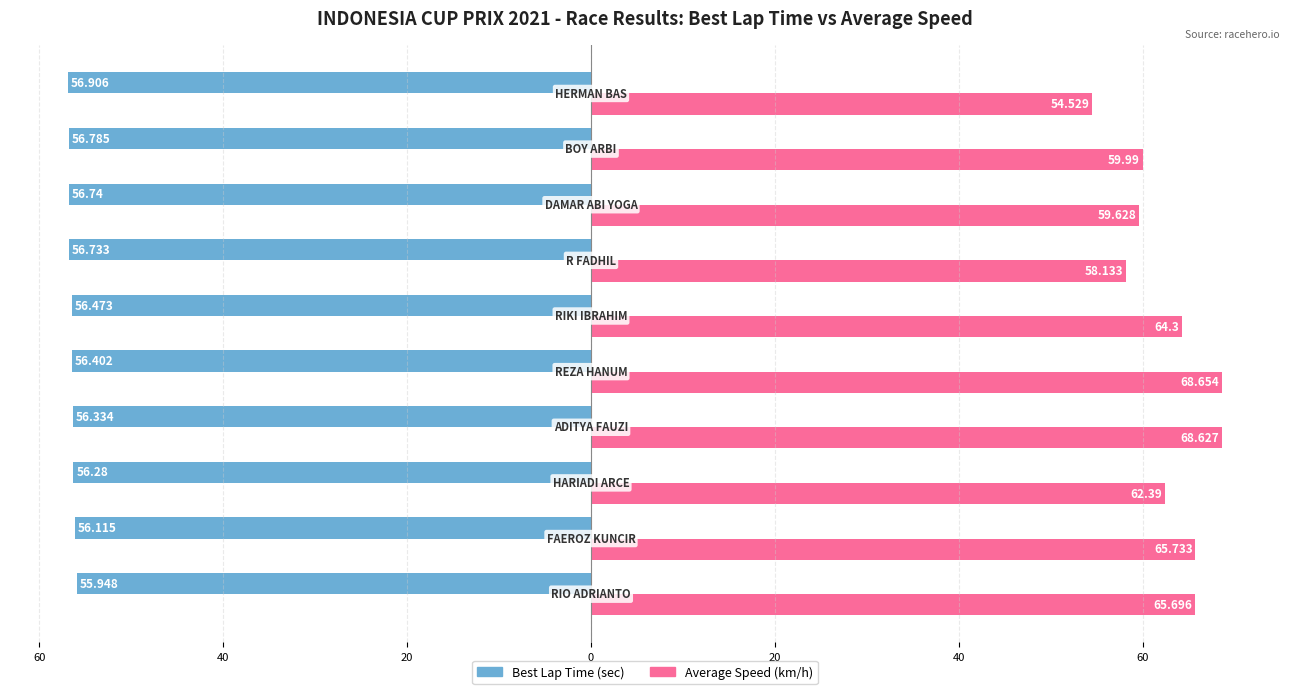

Reading left to right, what are all the values shown in this chart?

Best Lap Time (sec): -55.9	-56.1	-56.3	-56.3	-56.4	-56.5	-56.7	-56.7	-56.8	-56.9
Average Speed (km/h): 65.7	65.7	62.4	68.6	68.7	64.3	58.1	59.6	60.0	54.5